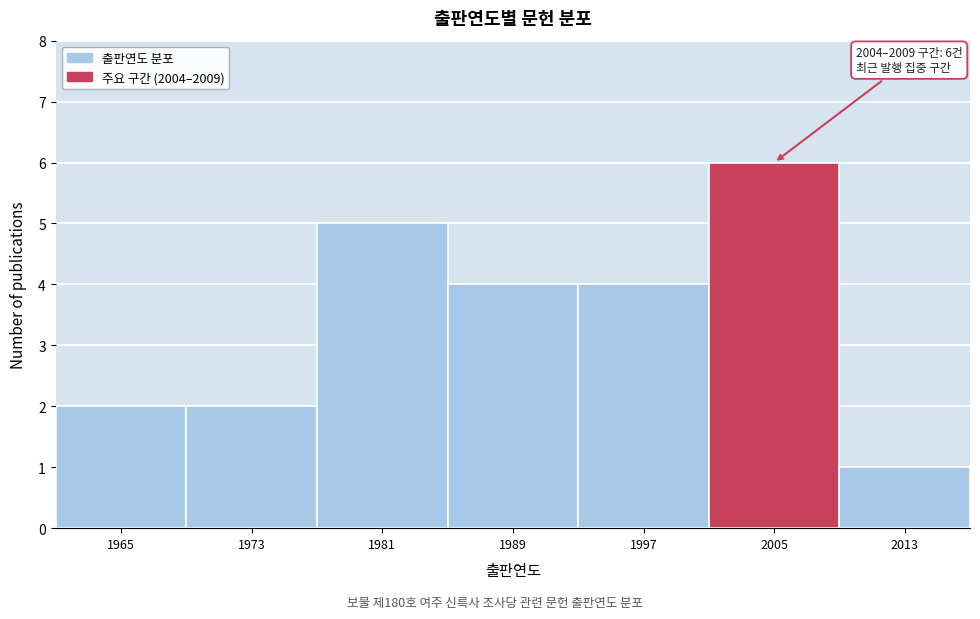

Reading left to right, list all the values displayed in this chart.

2	2	5	4	4	6	1